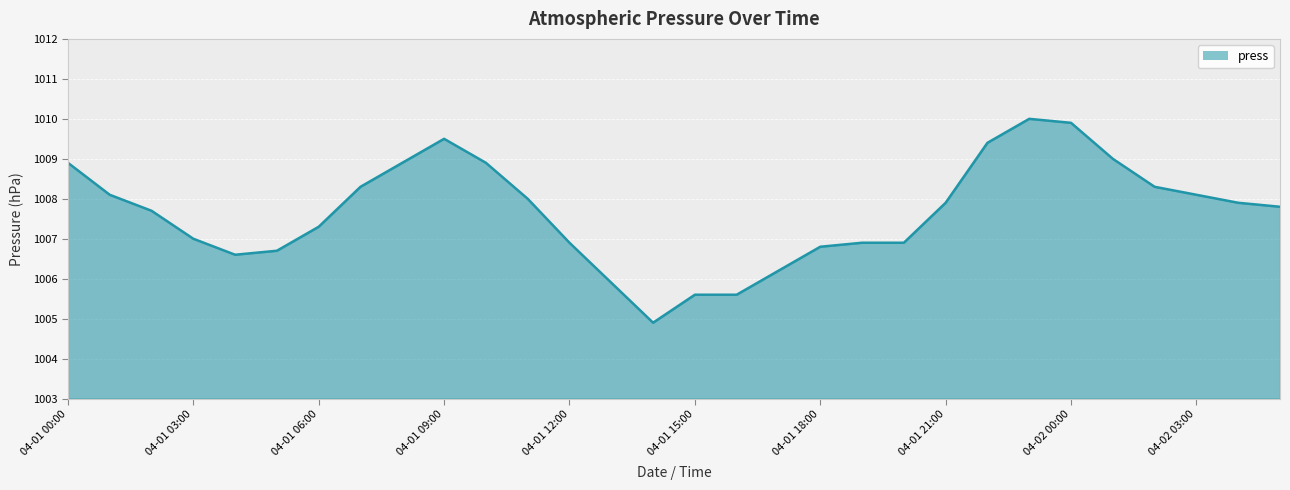

What is the greatest value displayed?

1010.0